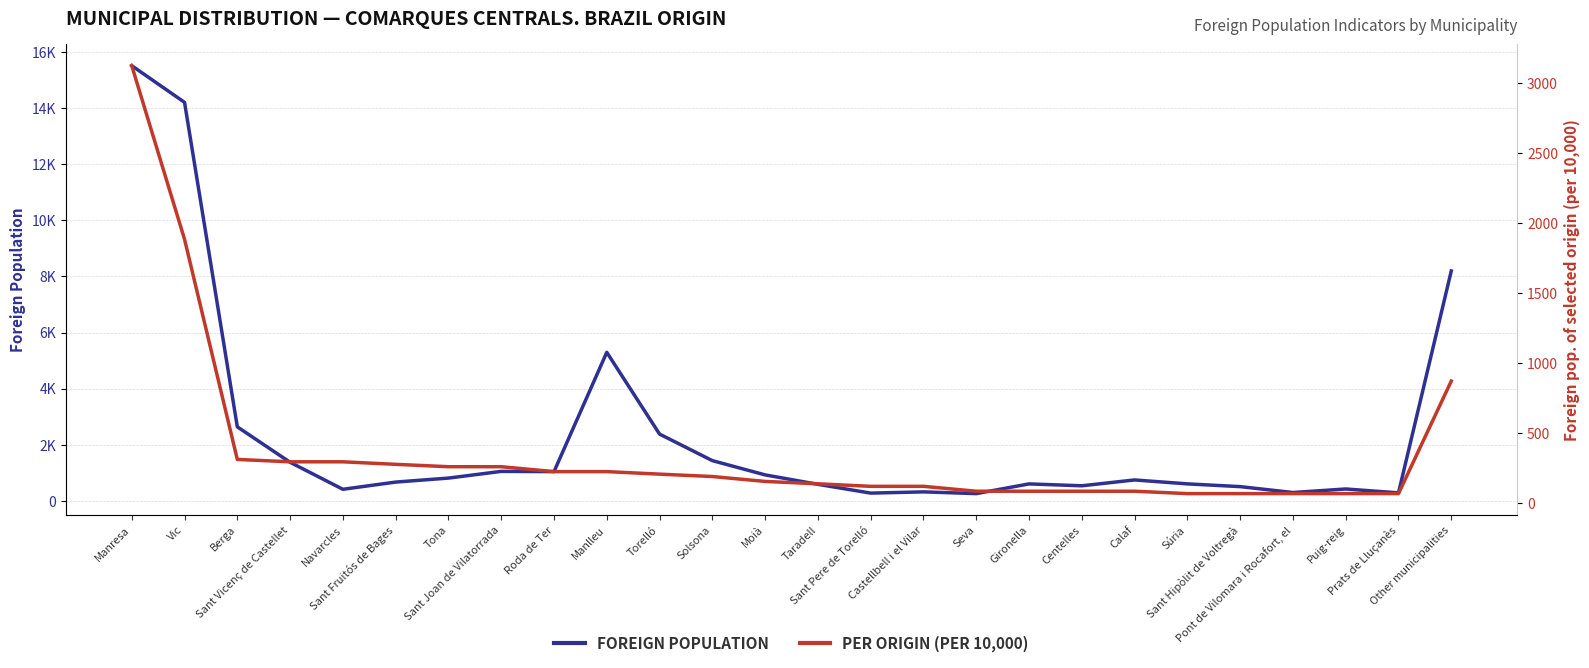

At which label is Per 1,000 inh. (×0.1 scaled) closest to 1597?

Vic